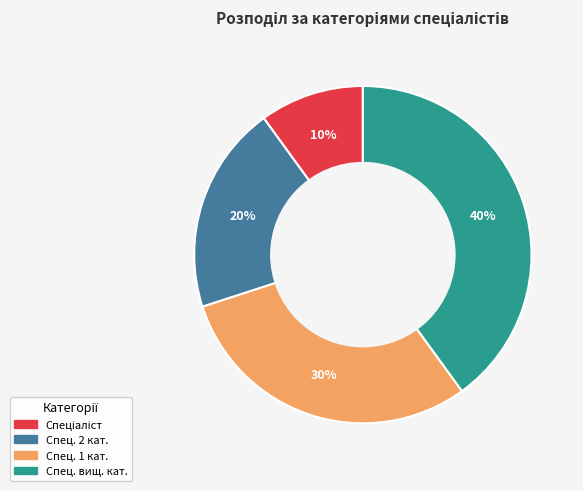

To the nearest percent, what is the average slice percentage?

25%